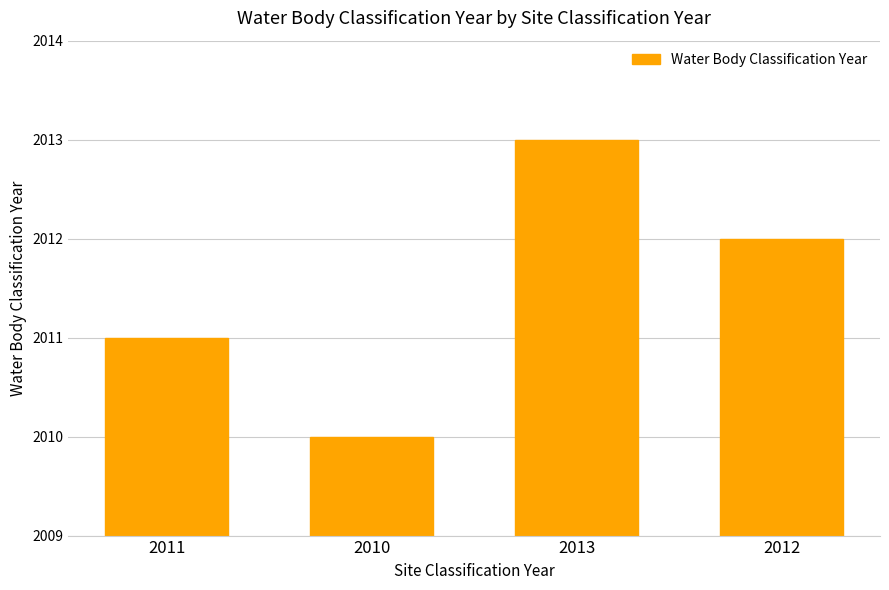

True or false: the data shows 2011 at 2011.

True